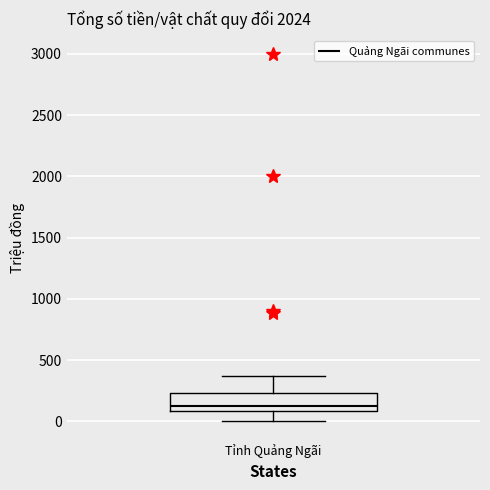

Where does the median line of the box for Tỉnh Quảng Ngãi sit on the y-axis? The values are not printed on the chart, so give them approximately, as read against the axis.

150